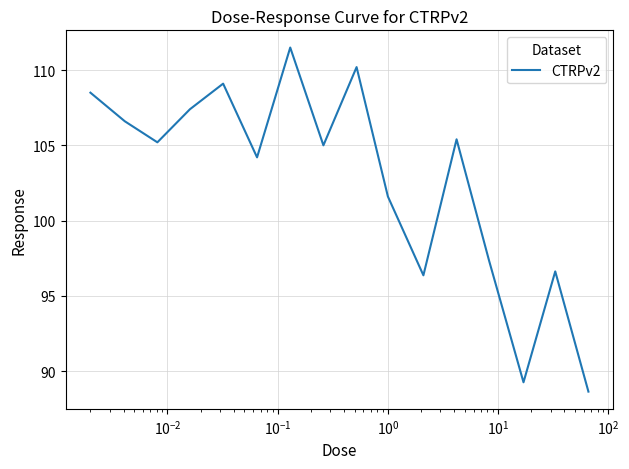

What is the greatest value displayed?

111.5